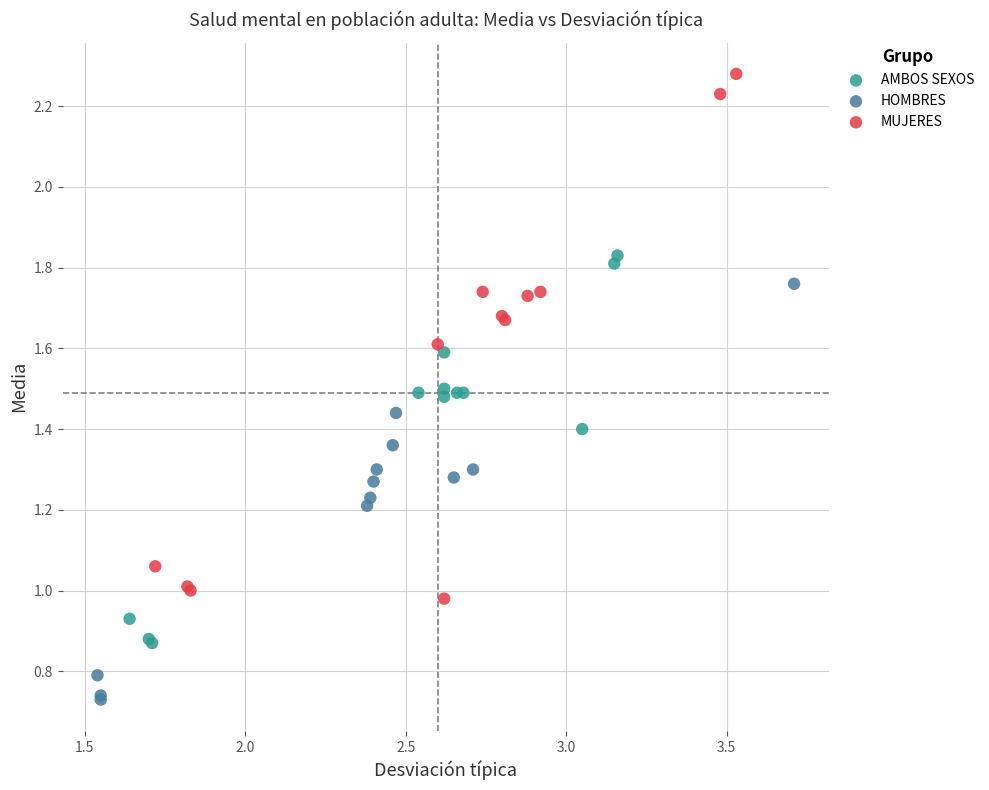

Which series contains the highest Y value?

MUJERES